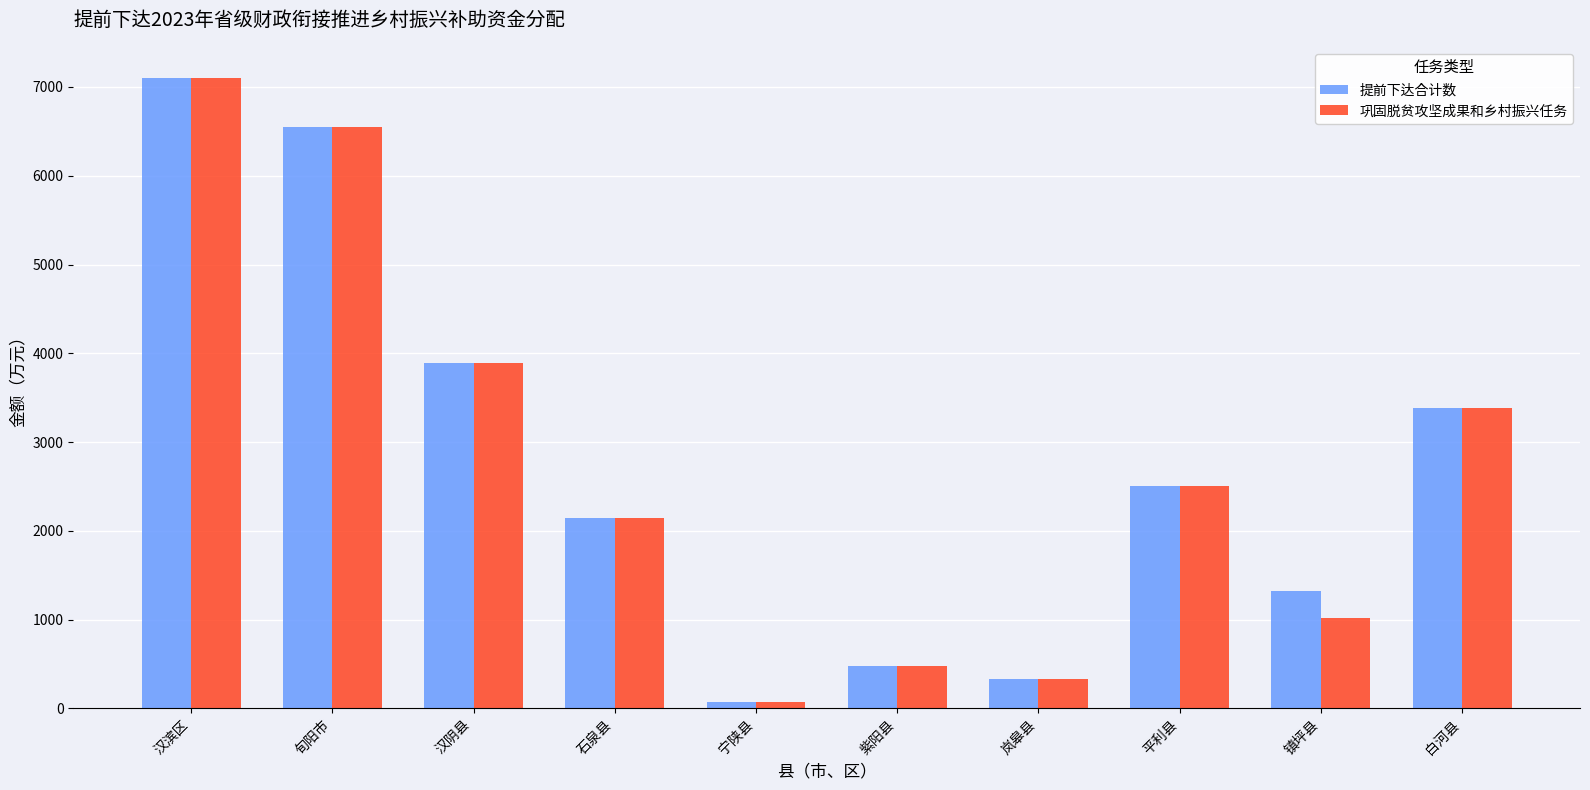

List the labels in order of 提前下达合计数 value, smallest first.

宁陕县, 岚皋县, 紫阳县, 镇坪县, 石泉县, 平利县, 白河县, 汉阴县, 旬阳市, 汉滨区